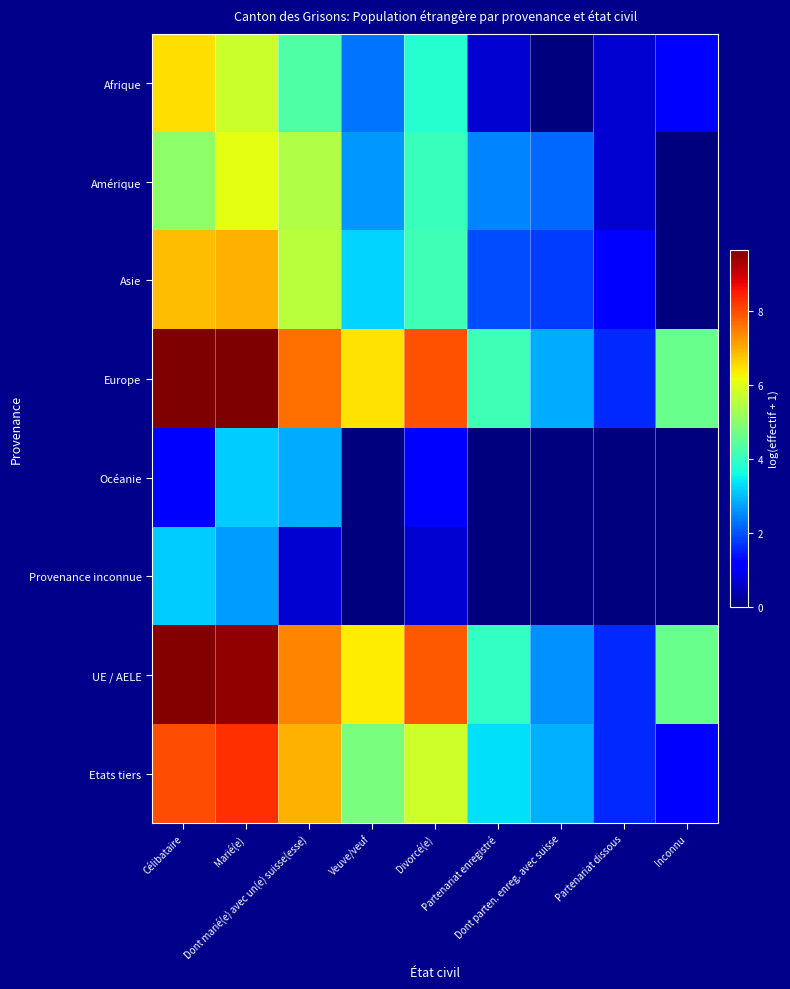

What is the difference between the highest and lowest values at Dont marié(e) avec un(e) suisse(esse)?

7.0